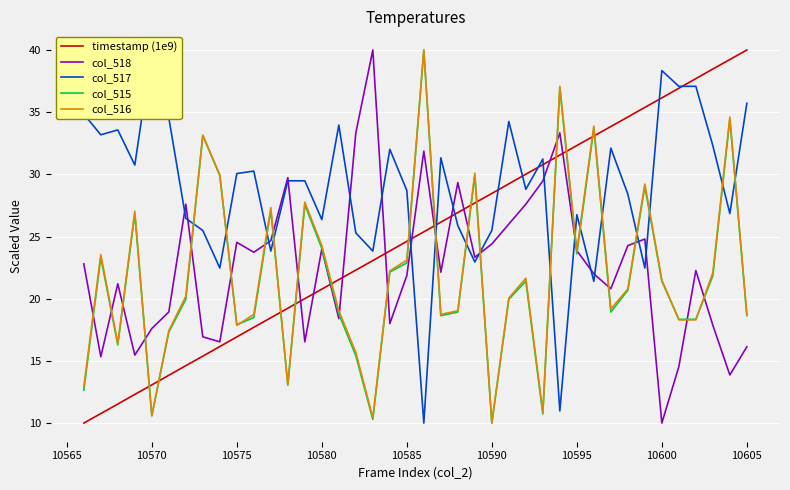

The value of col_516 at 10605 is 12.3. True or false?

False